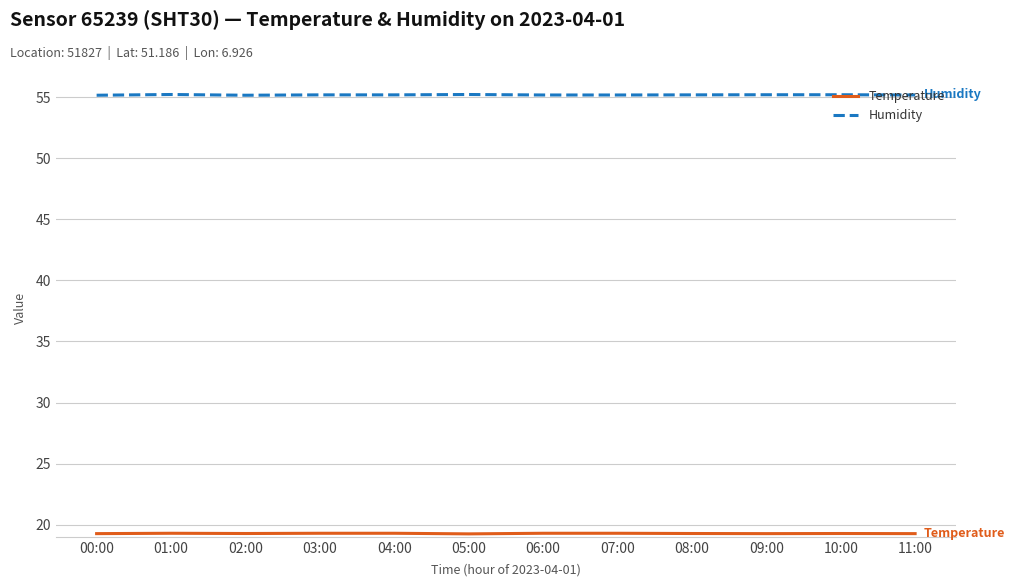

What position from the right is 00:00?

12